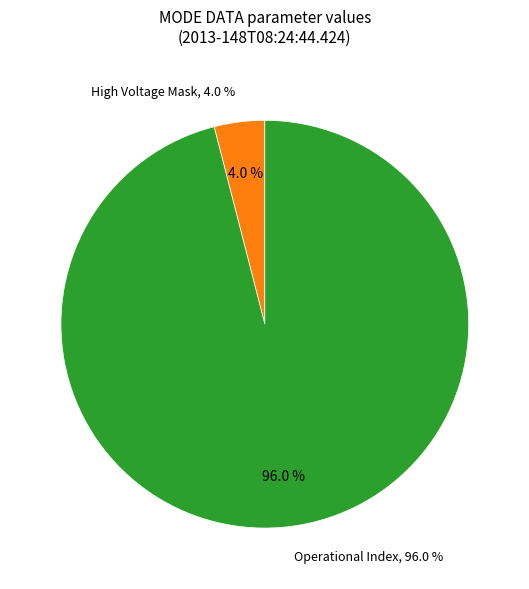

True or false: Energy Cycle Mode accounts for 1% of the total.

False